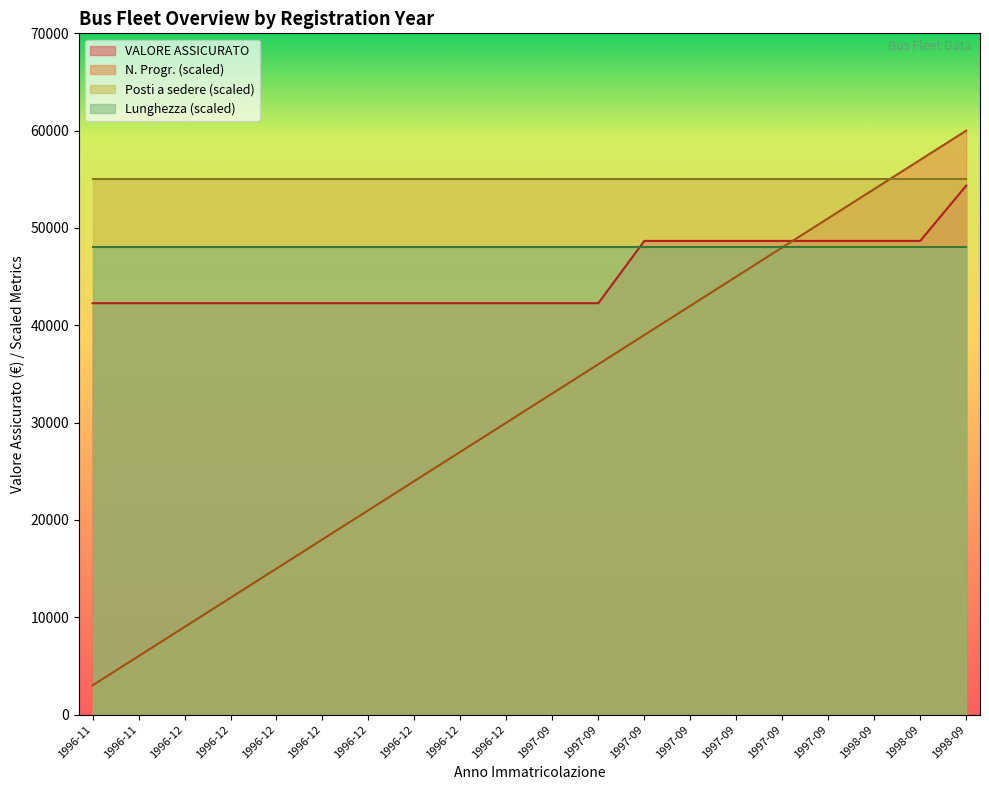

Rank the series by their maximum value, from lowest to highest.

Lunghezza (scaled), VALORE ASSICURATO, Posti a sedere (scaled), N. Progr. (scaled)